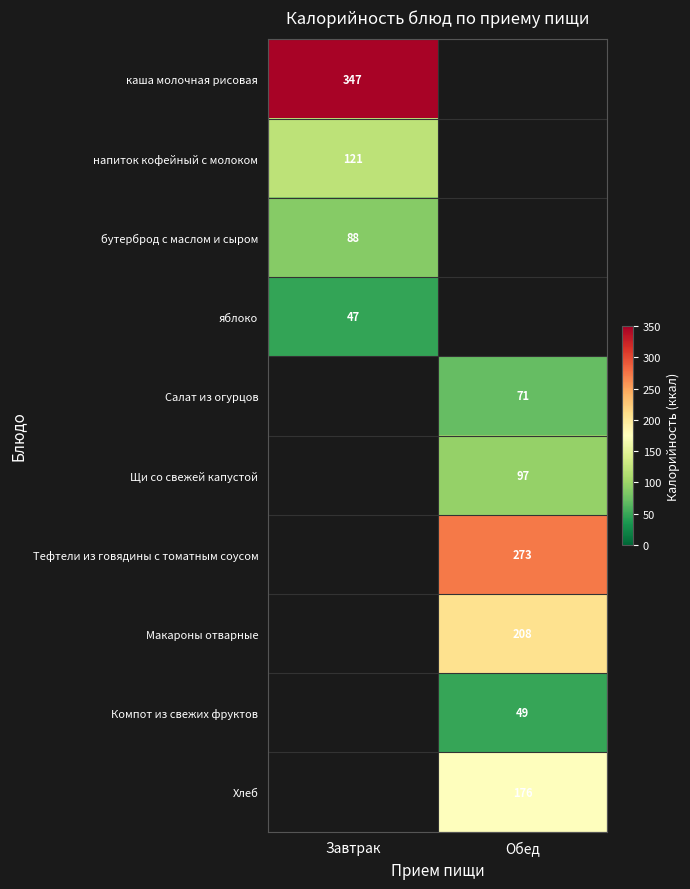

Is the value of Компот из свежих фруктов at Обед greater than the value of Щи со свежей капустой at Обед?

No